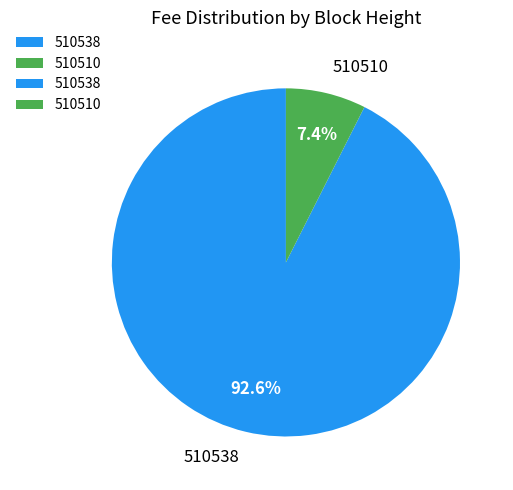

Which category has the smallest portion of the pie?

510510